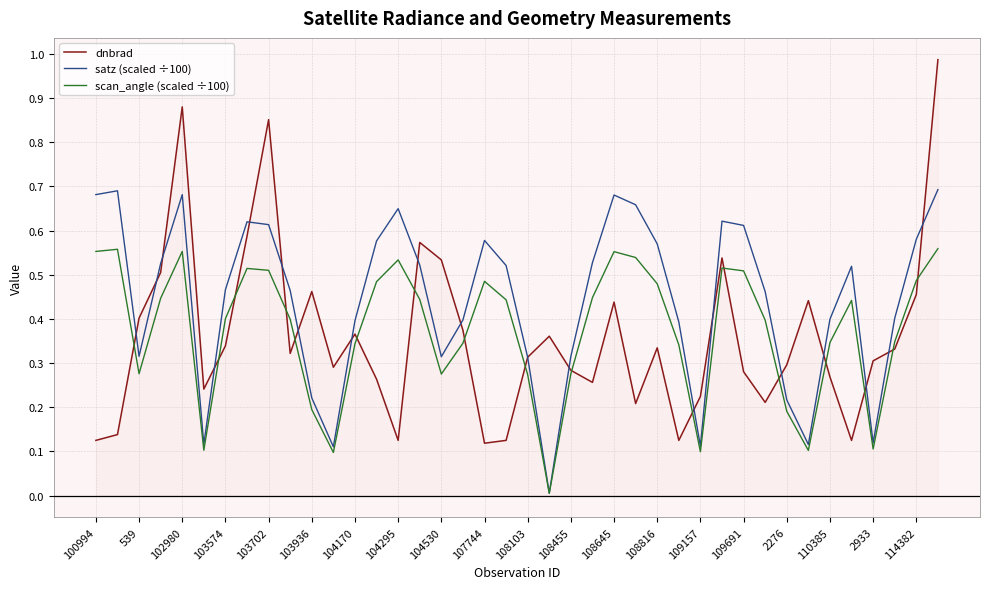

The scan_angle (scaled ÷100) series shows 0.4 at 104530. True or false?

False